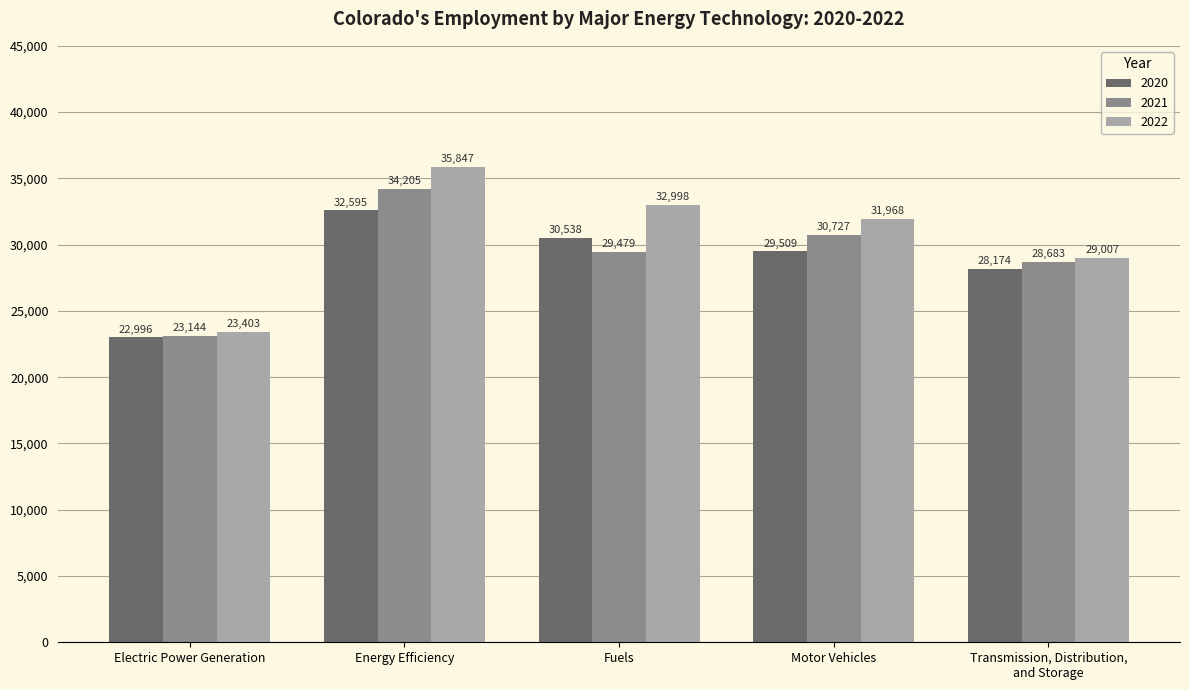

What is the average value of the 2022 series?

30645